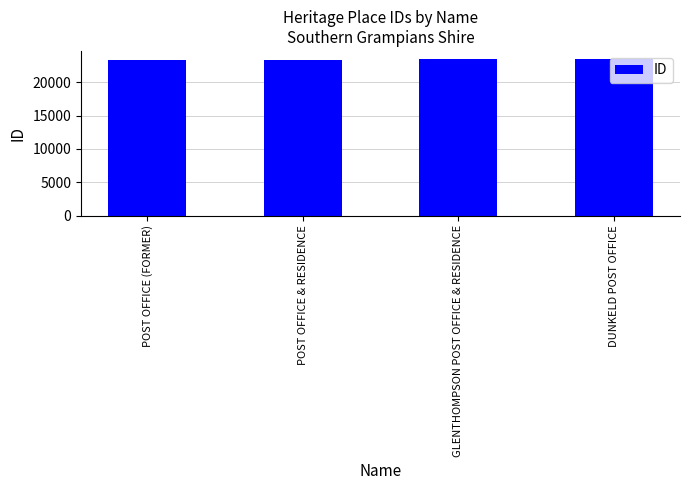

Approximately how many times larger is the value at POST OFFICE & RESIDENCE compared to POST OFFICE (FORMER)?

1.0